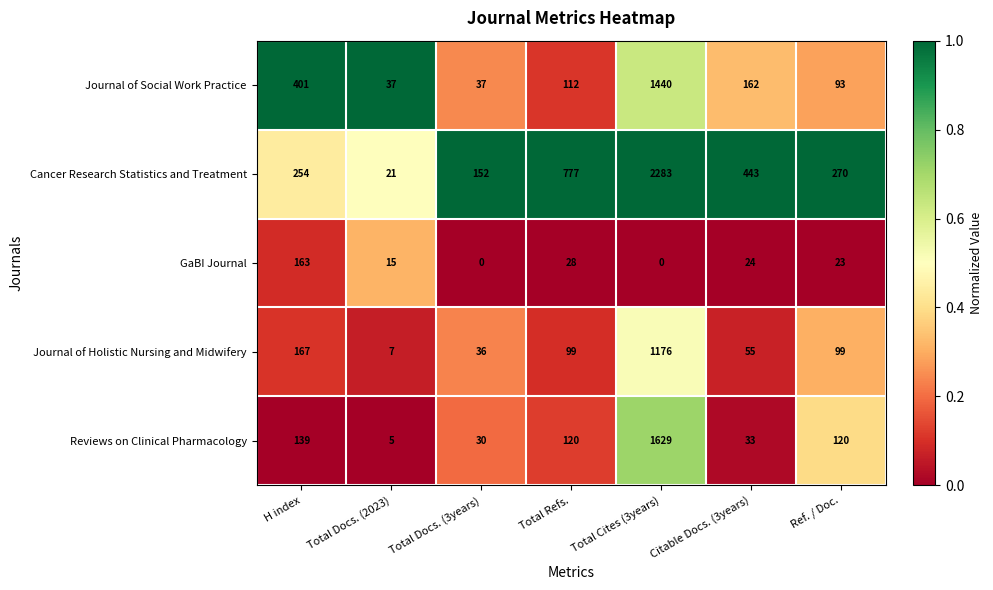

List the series in order of their peak value, highest first.

Cancer Research Statistics and Treatment, Reviews on Clinical Pharmacology, Journal of Social Work Practice, Journal of Holistic Nursing and Midwifery, GaBI Journal